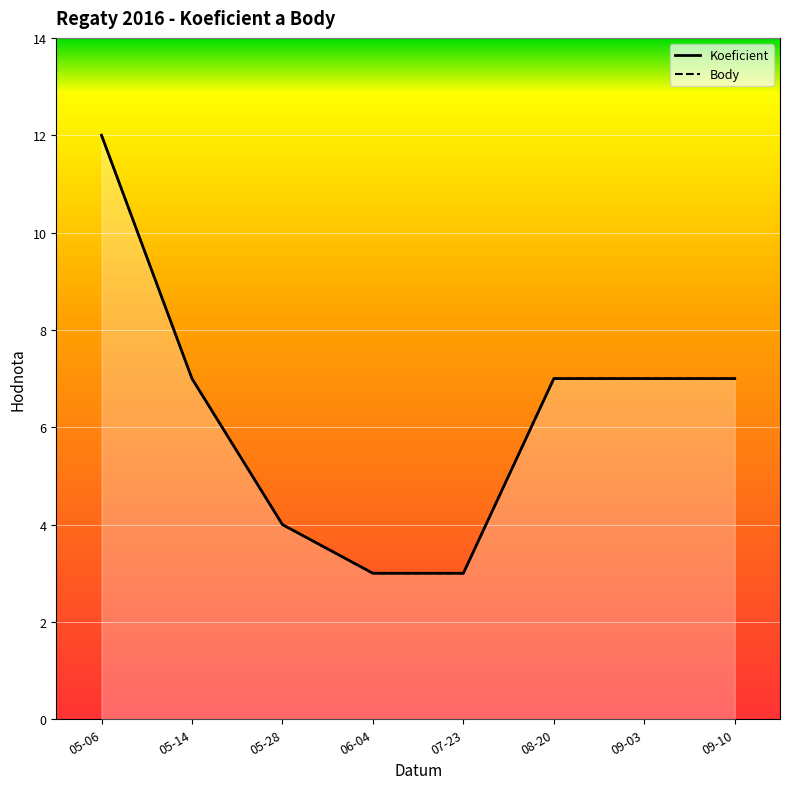

Which category has the lowest value in the Koeficient series?

06-04